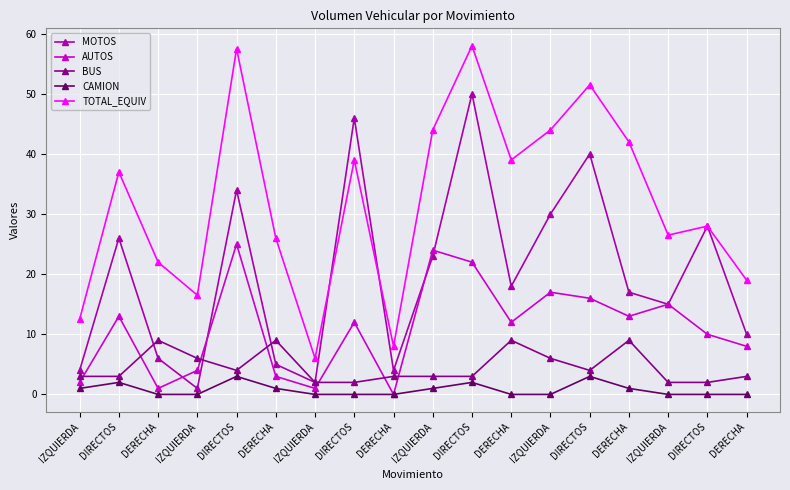

Between which two adjacent categories do BUS and MOTOS first intersect?

DIRECTOS and DERECHA